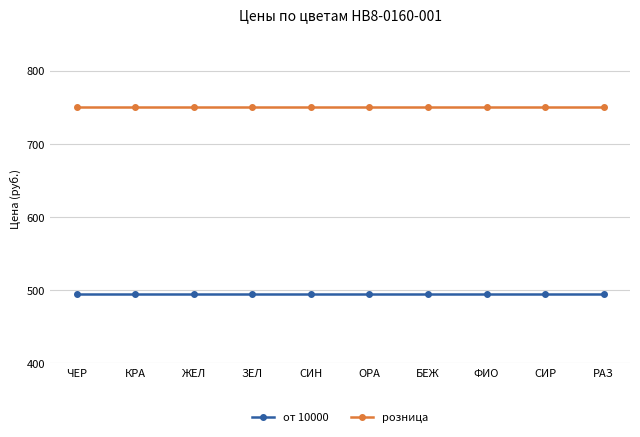

Reading right to left, list all the values displayed in this chart.

от 10000: 494	494	494	494	494	494	494	494	494	494
розница: 750	750	750	750	750	750	750	750	750	750